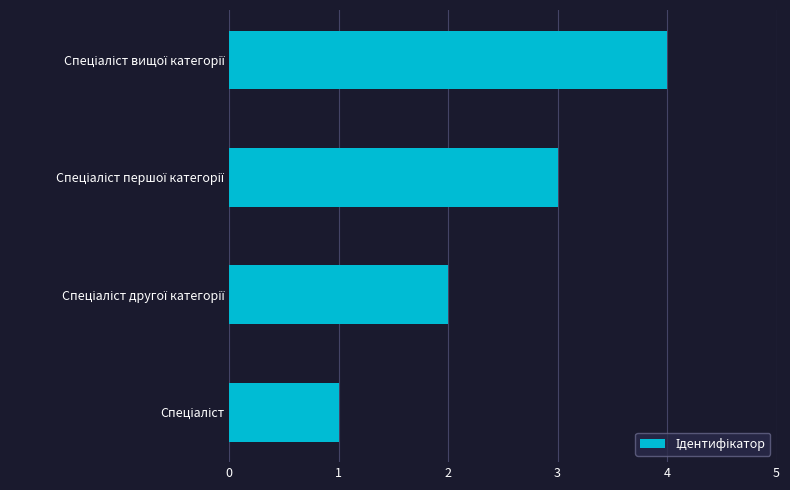

What is the maximum value shown in the chart?

4